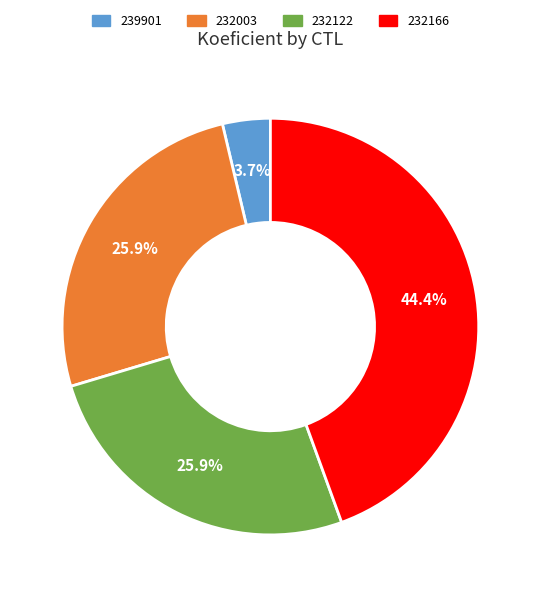

To the nearest percent, what is the combined percentage of 232166 and 232003?

70%